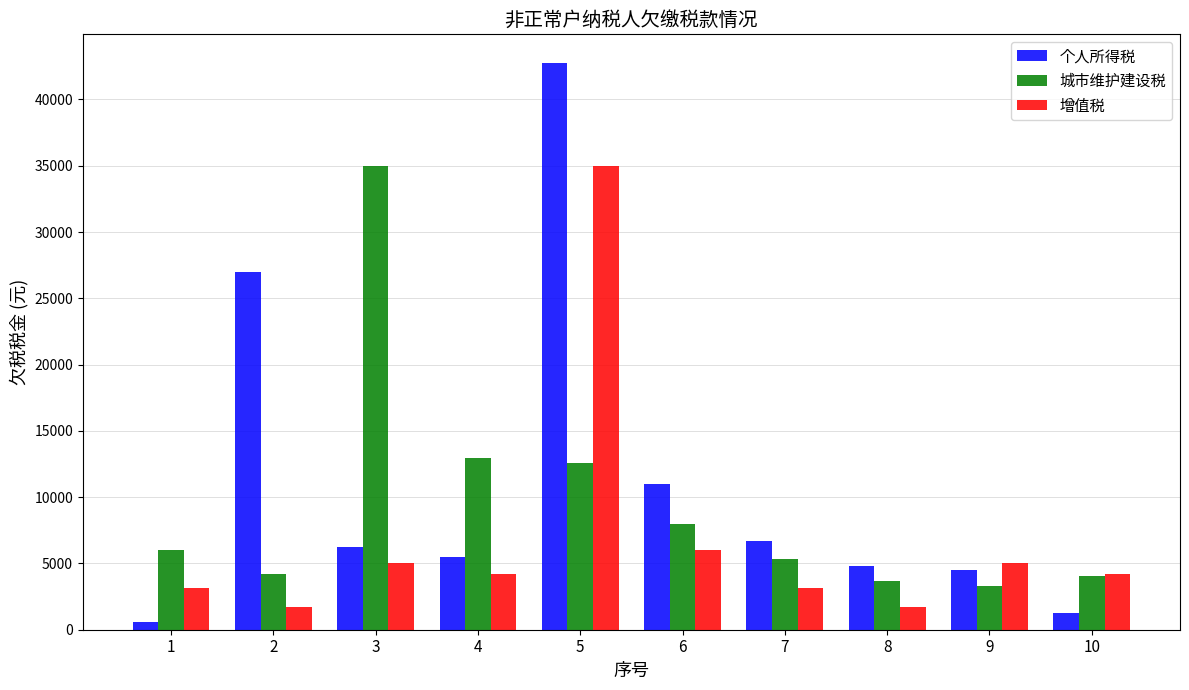

What is the difference between the highest and lowest values at 7?

3540.0